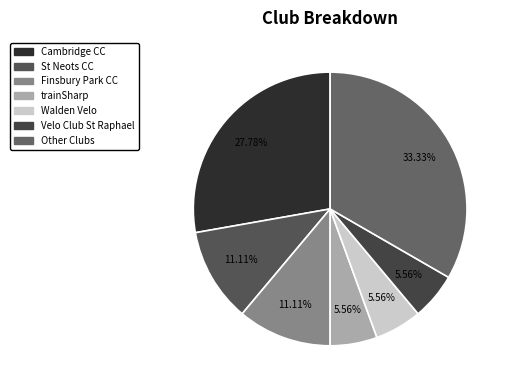

Is there any slice that represents more than half of the pie?

No